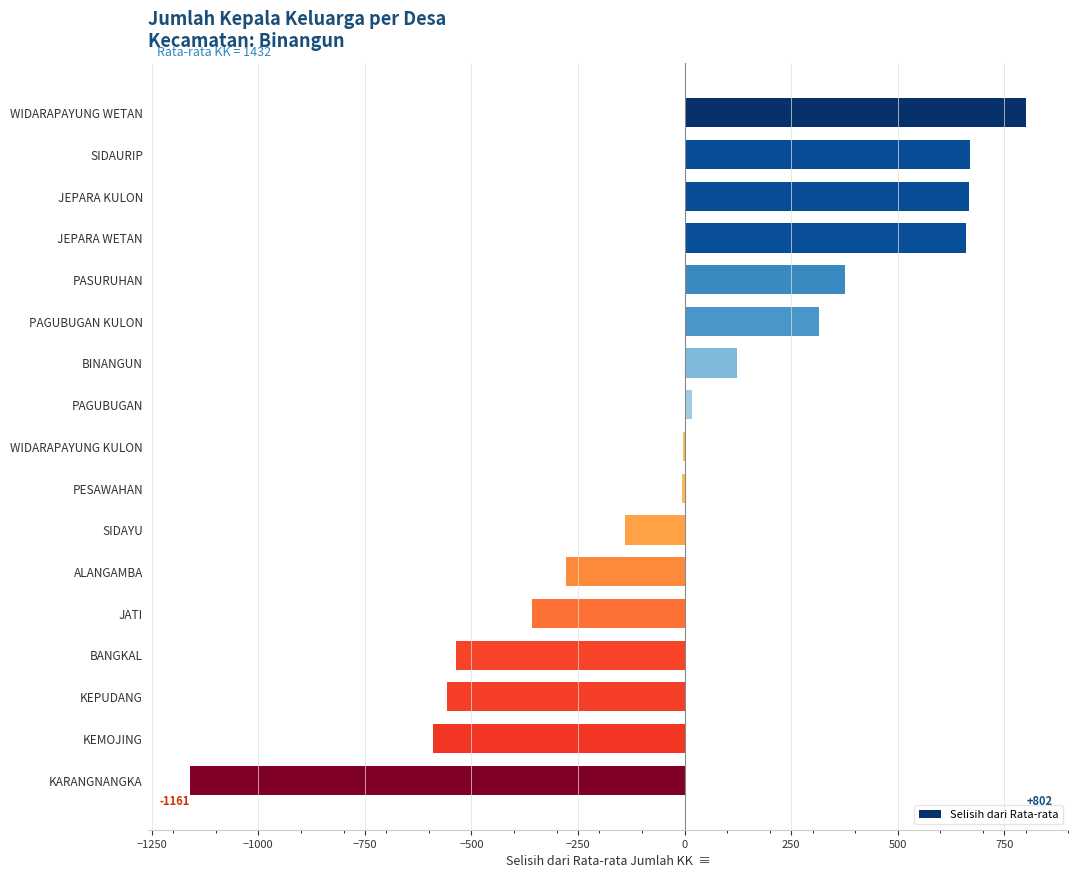

Which has a higher value, SIDAYU or PESAWAHAN?

PESAWAHAN